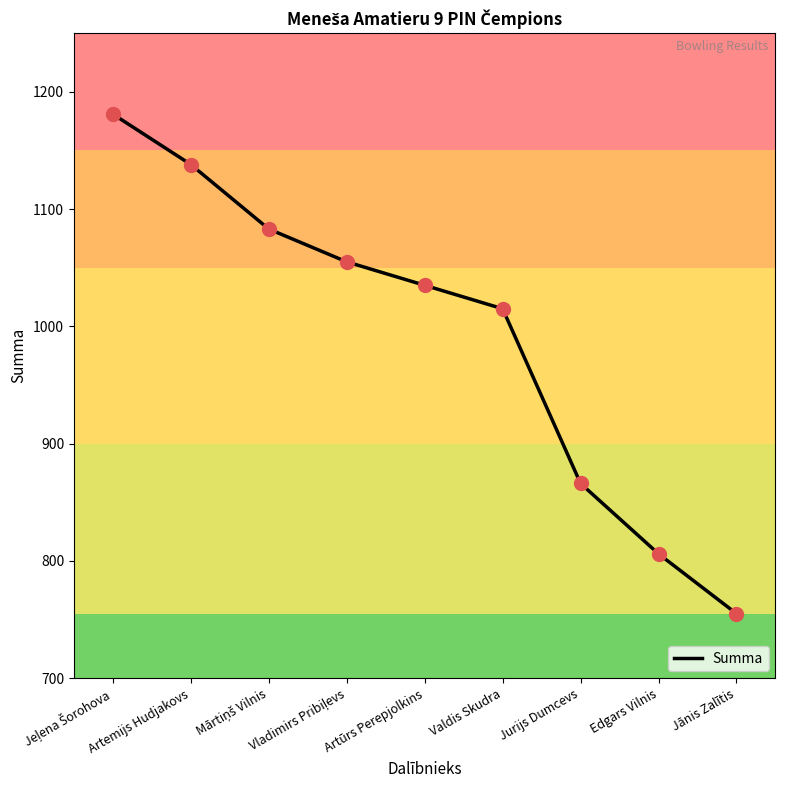

True or false: the data has more than 0 interior local peaks.

False